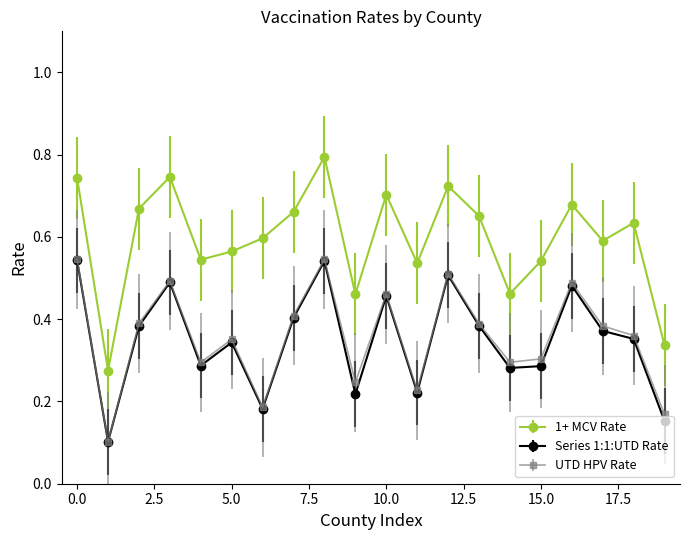

What is the maximum value shown in the chart?

0.8